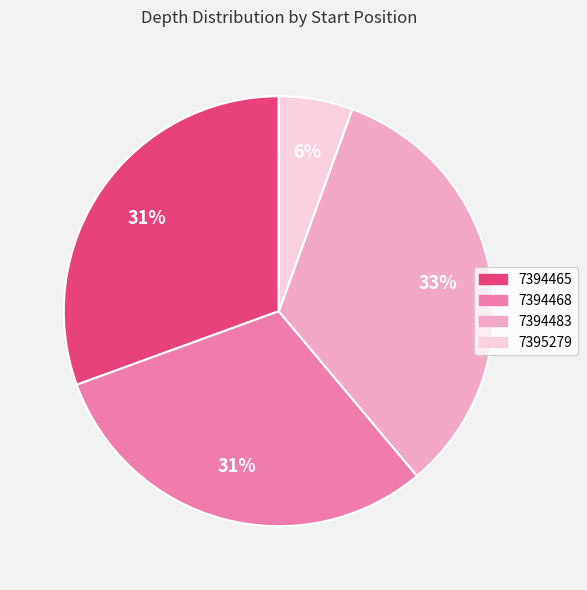

To the nearest percent, what is the combined percentage of 7395279 and 7394483?

39%